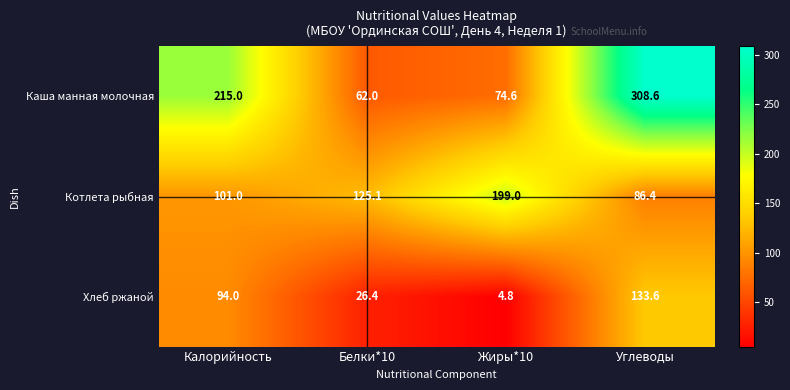

At which category is the sum across all series the highest?

Углеводы